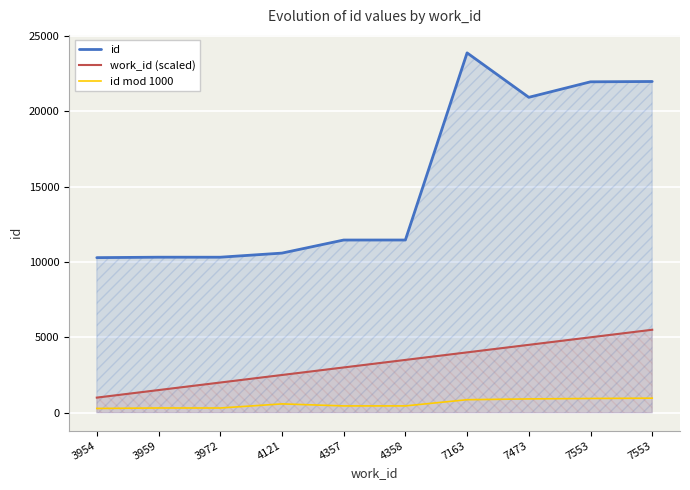

Which category has the lowest value across all series?

3954